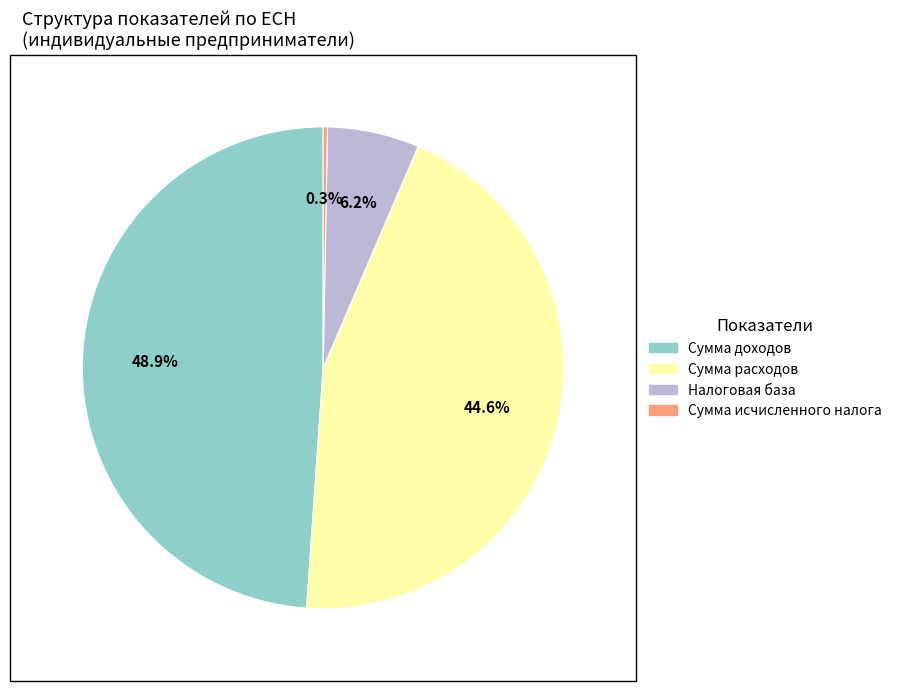

To the nearest percent, what is the difference between the Сумма доходов and Налоговая база slice percentages?

43%